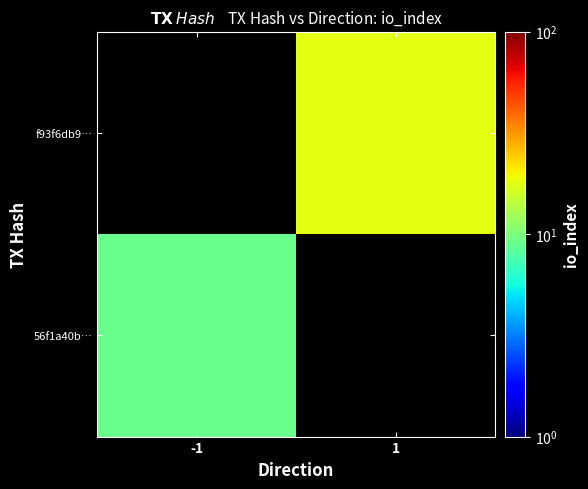

How many positive values does the 56f1a40b… series have?

1